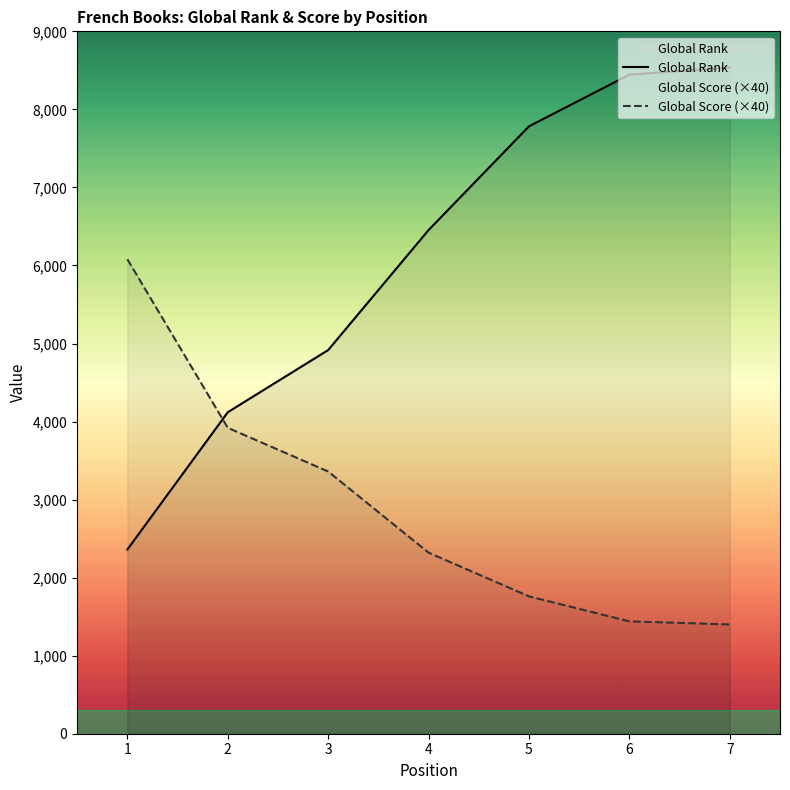

What is the difference between the maximum and minimum values in the Global Score (×40) series?

4680